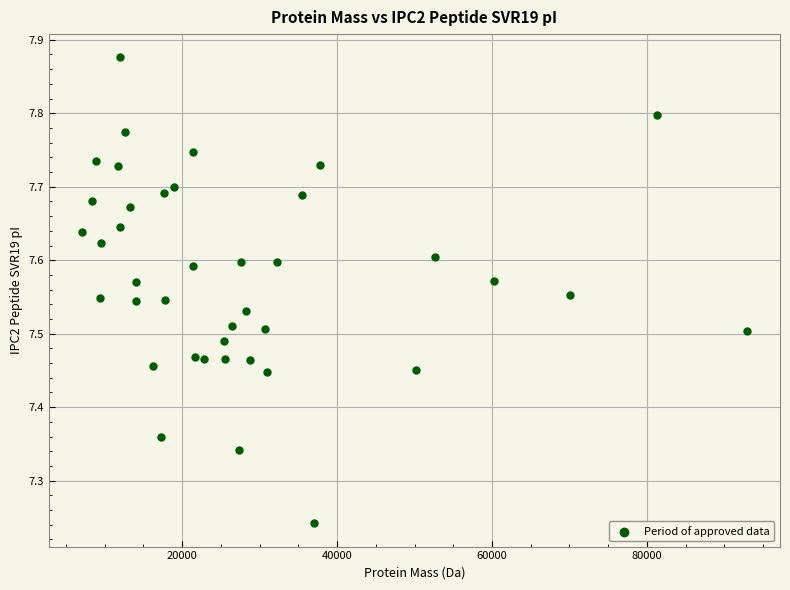

What is the range of Y values (max minus min)?

0.6